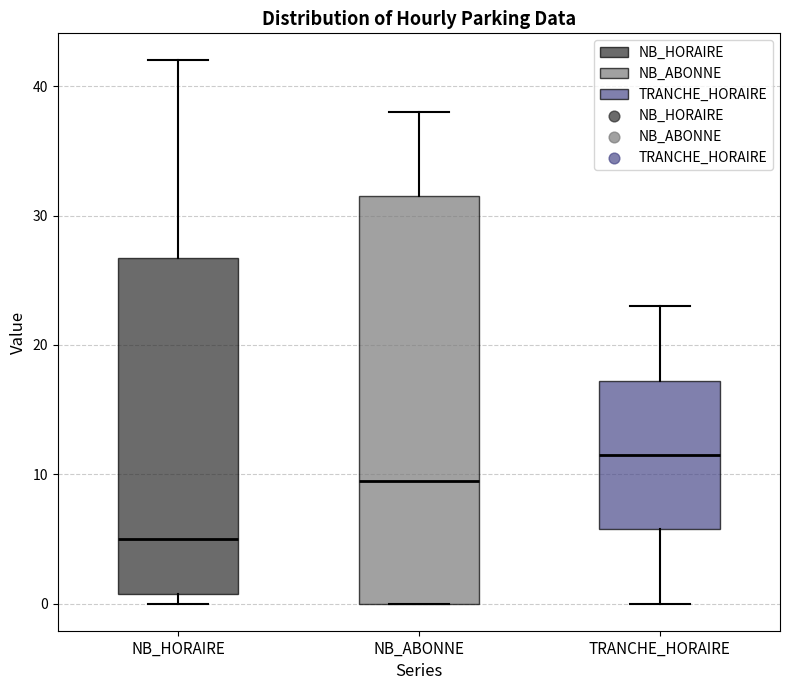

Which box has the highest median line?

TRANCHE_HORAIRE